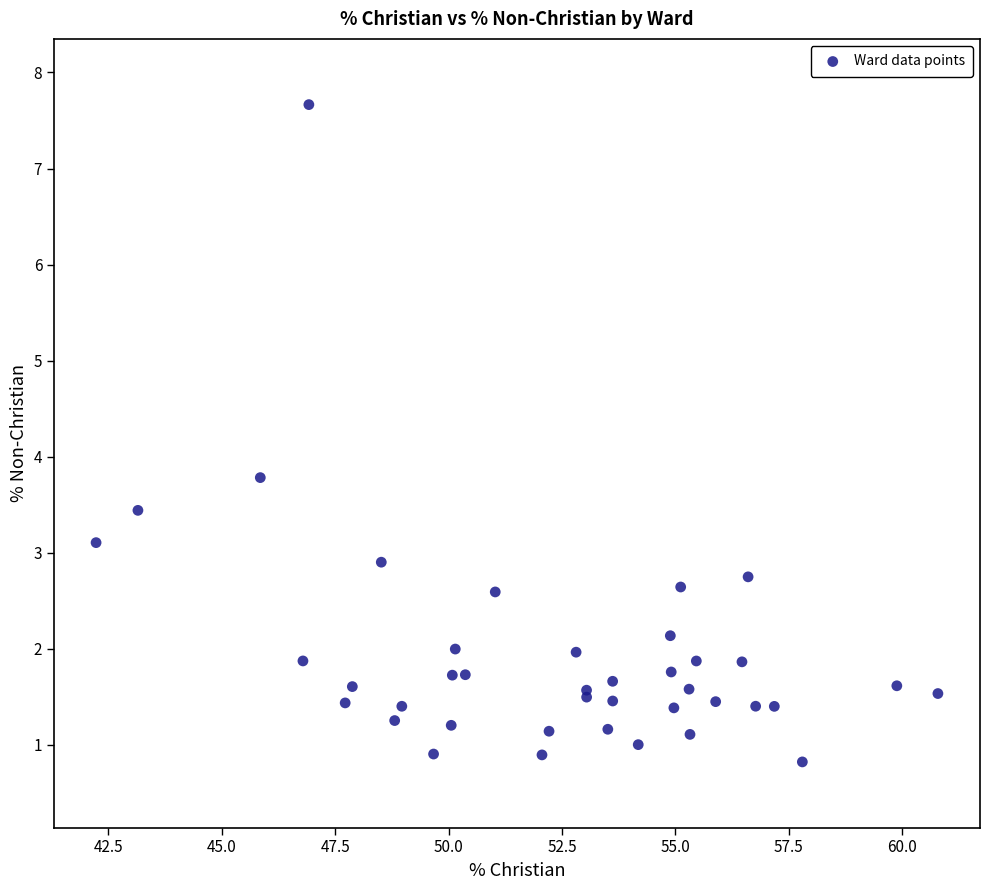

What Y value in the scatter plot is closest to 4?

3.8